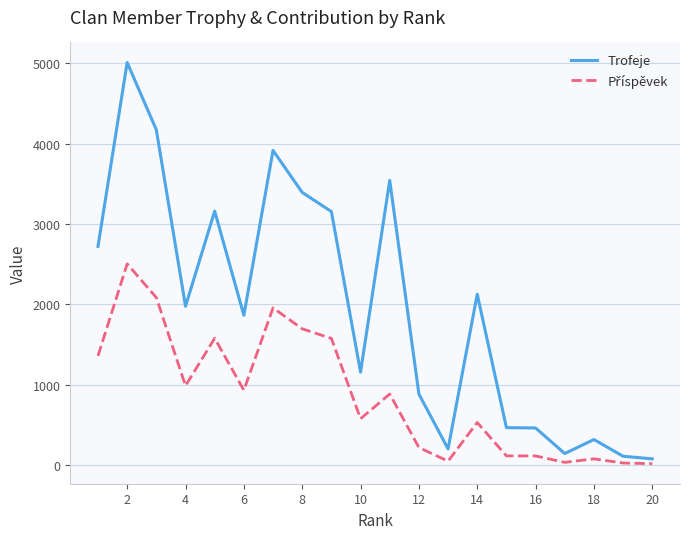

Which series has the largest range (max minus min)?

Trofeje